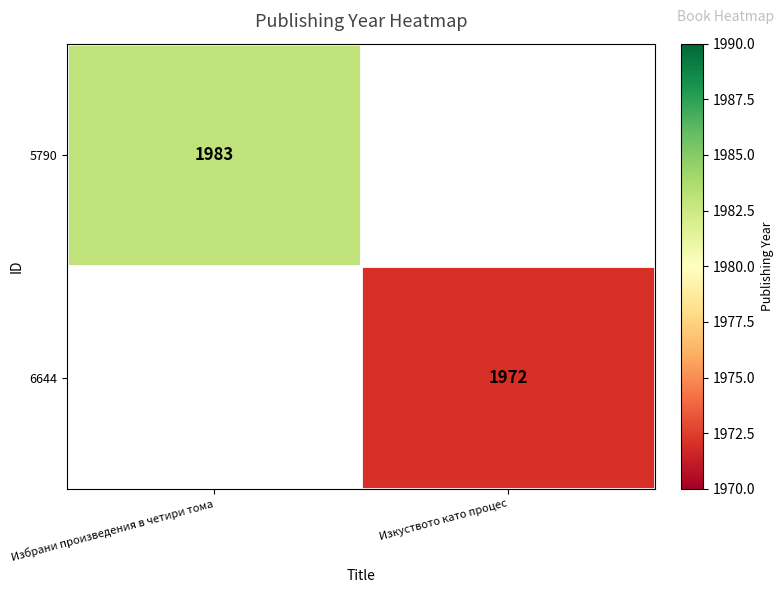

The 5790 series shows 3067 at Избрани произведения в четири тома. True or false?

False